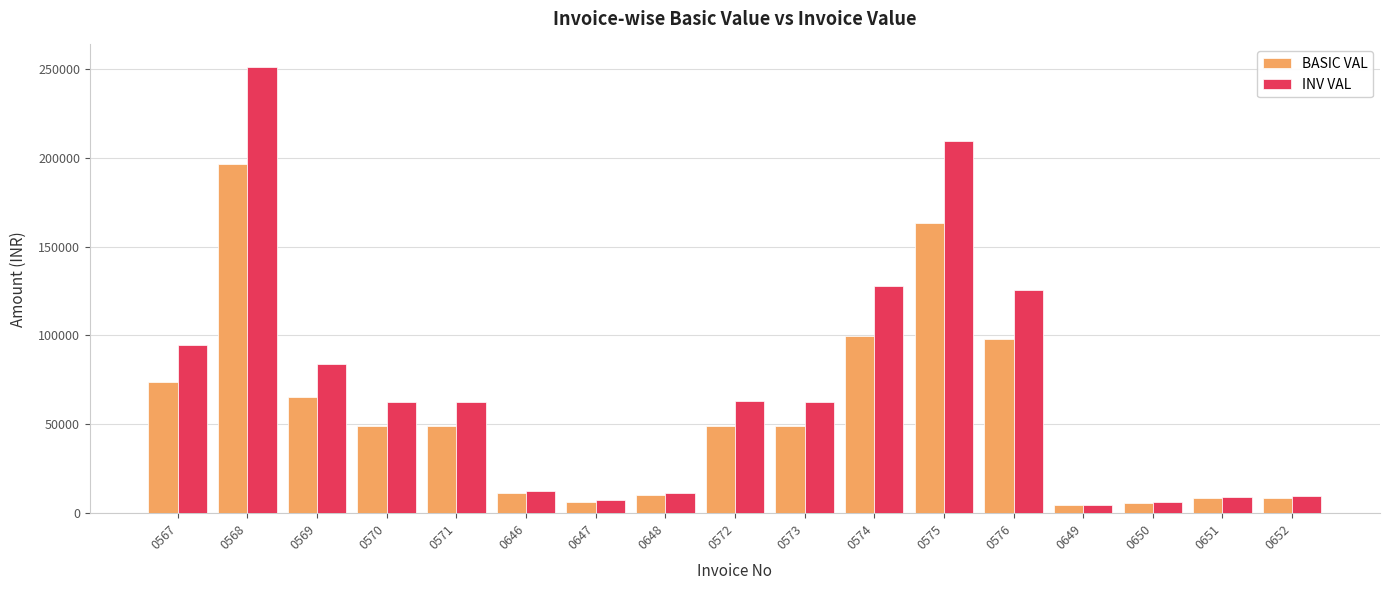

Count the number of categories in the chart.

17